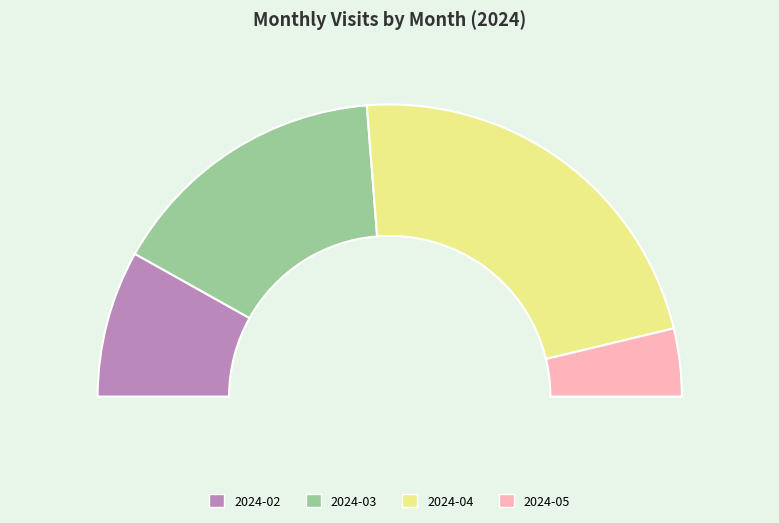

How many slices are in this pie chart?

4